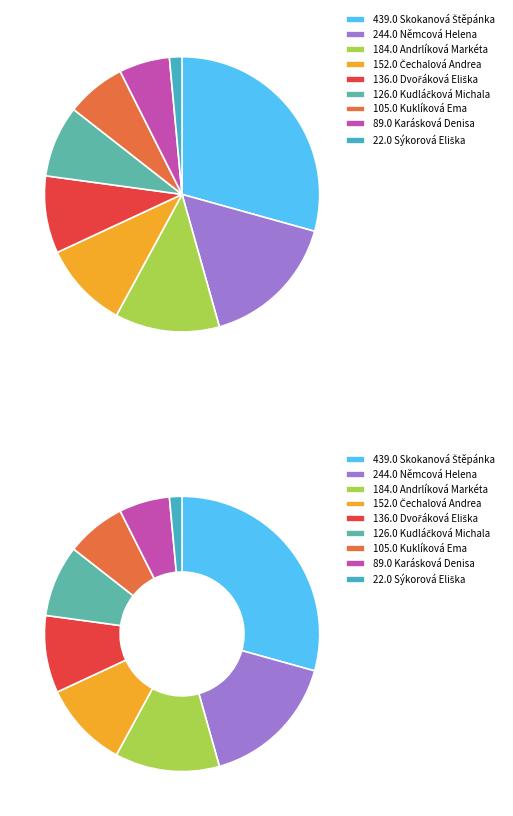

How many slices are in this pie chart?

9